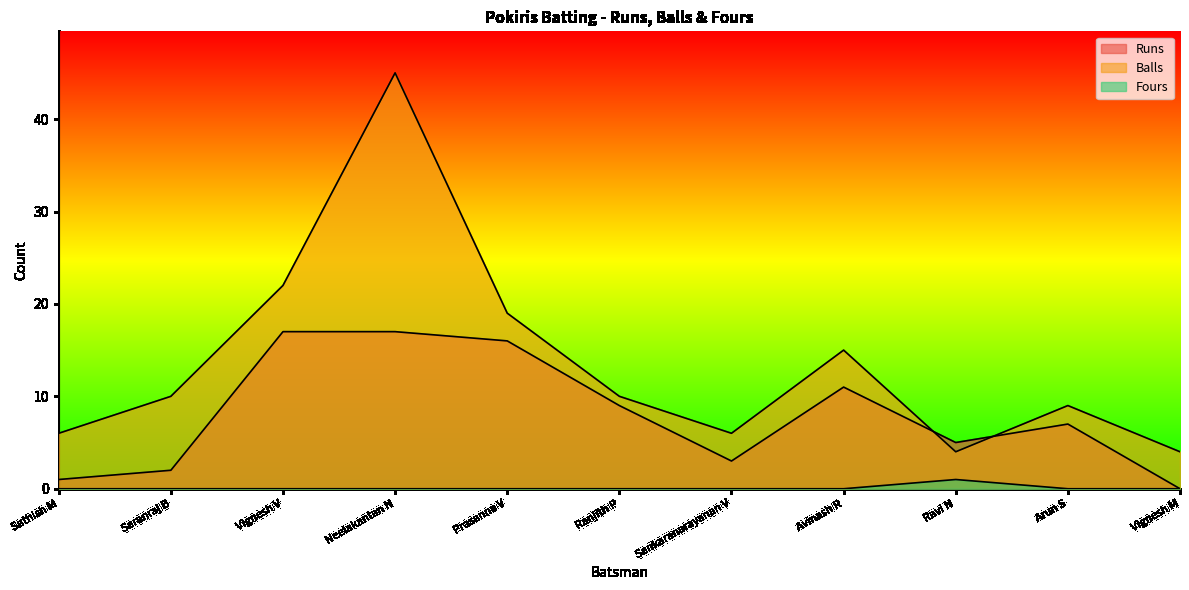

How many interior local valleys does the Balls series have?

2